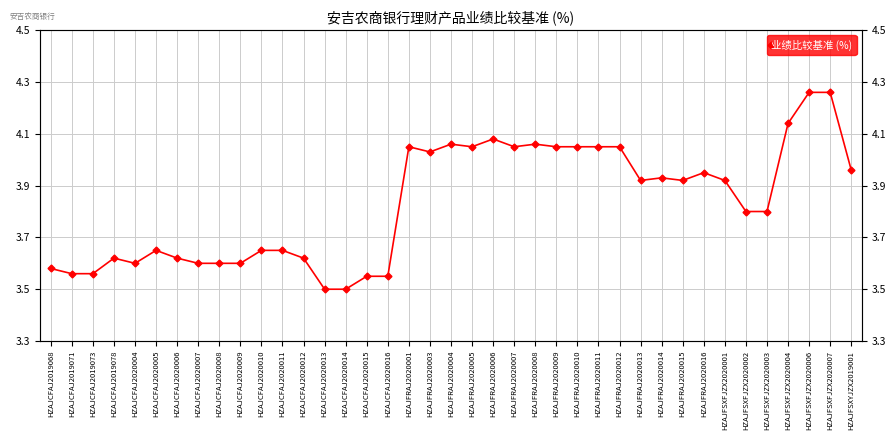

How many interior local peaks (higher than both neighbors) does the data have?

8